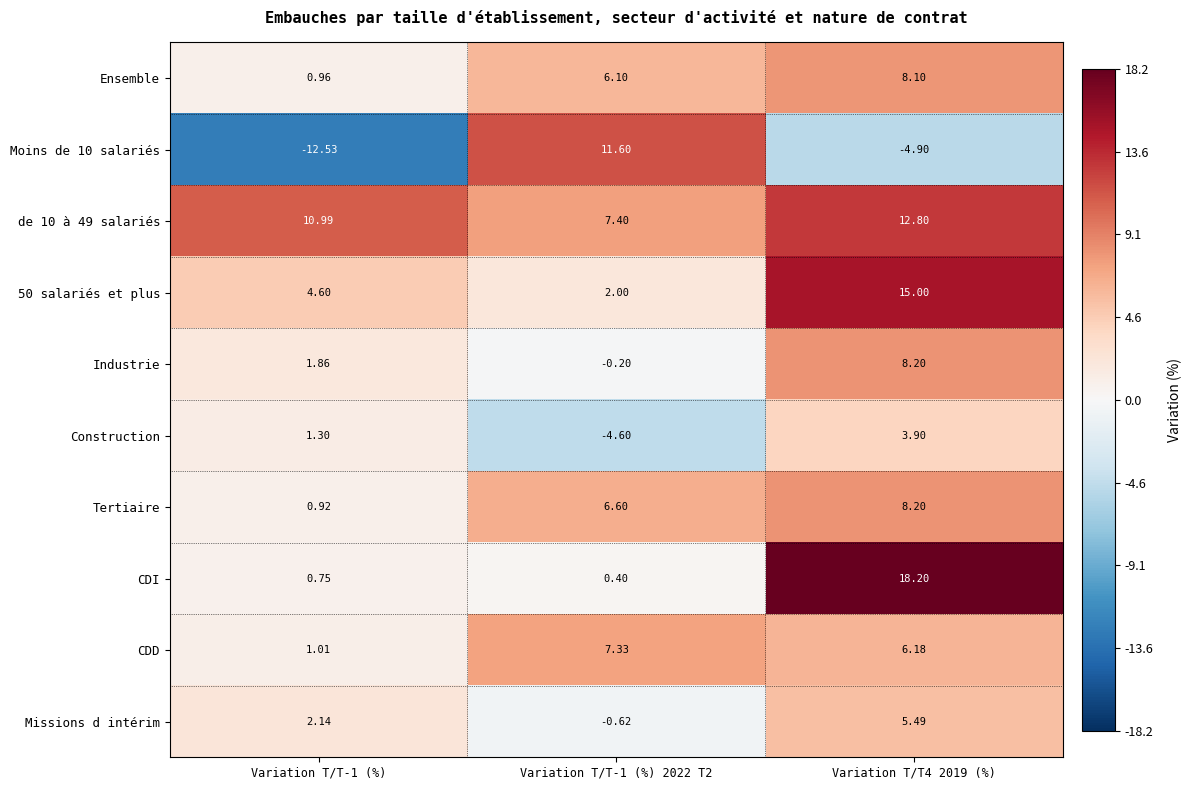

Which series changed the most between Variation T/T-1 (%) 2022 T2 and Variation T/T4 2019 (%)?

CDI